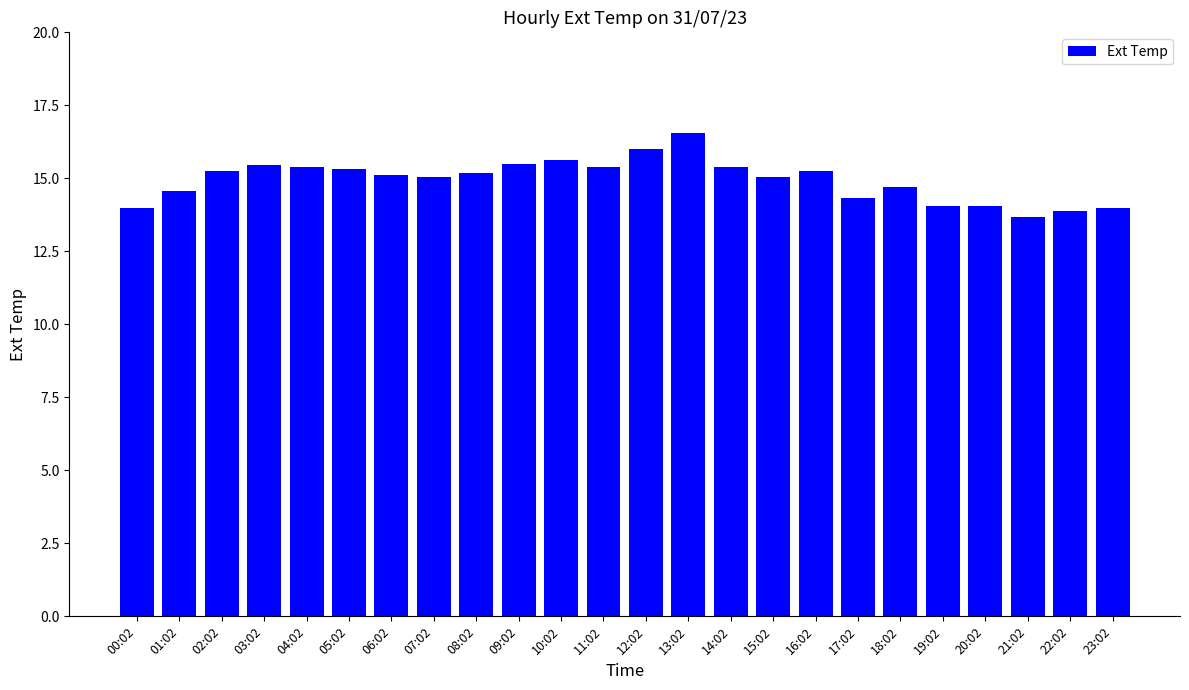

Are the bars horizontal?

No